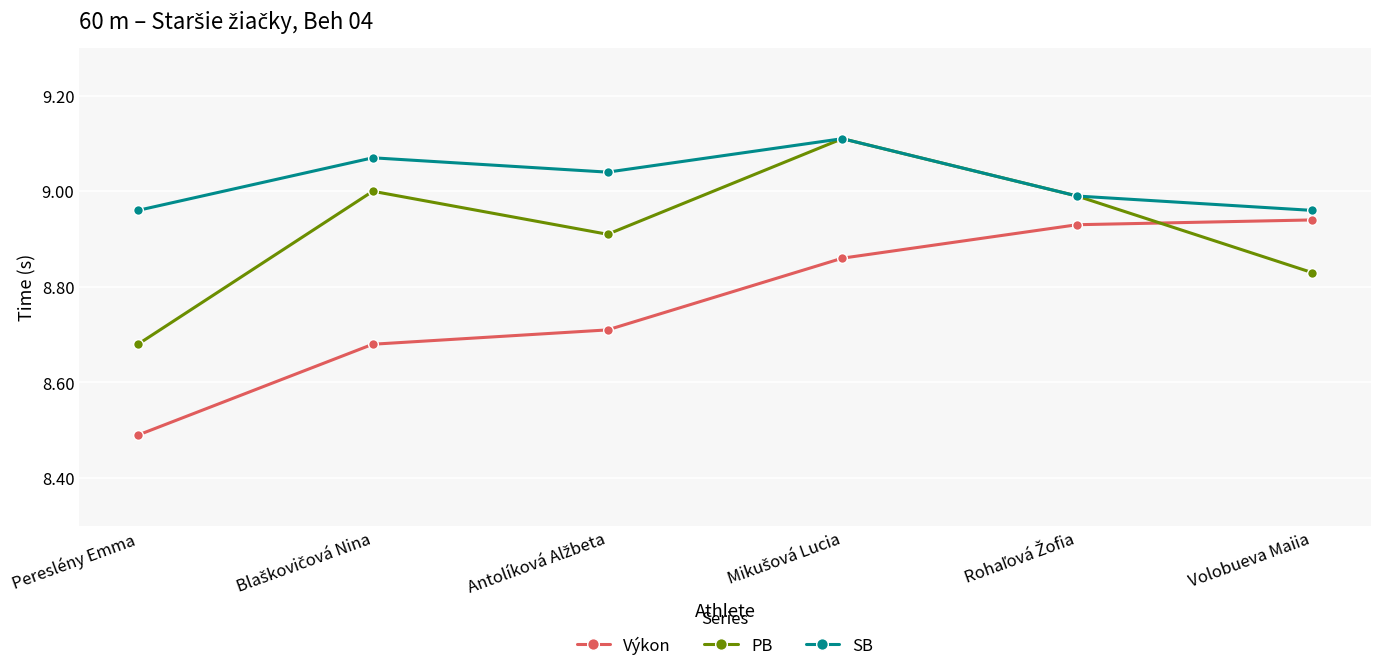

The value of Výkon at Volobueva Maiia is 8.9. True or false?

True